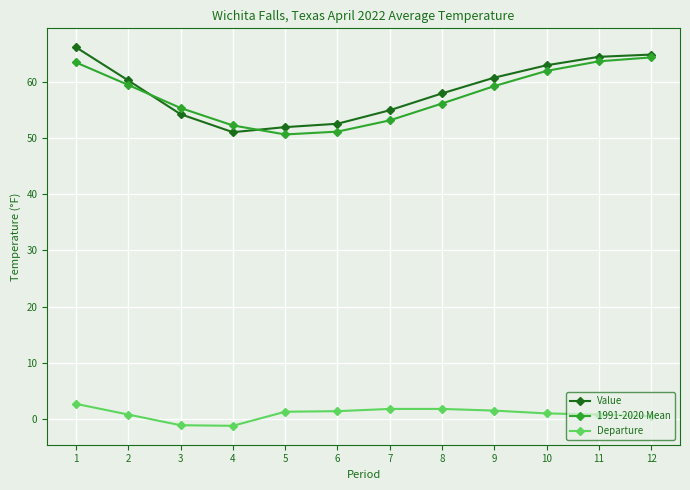

Which category has the lowest value in the Value series?

4